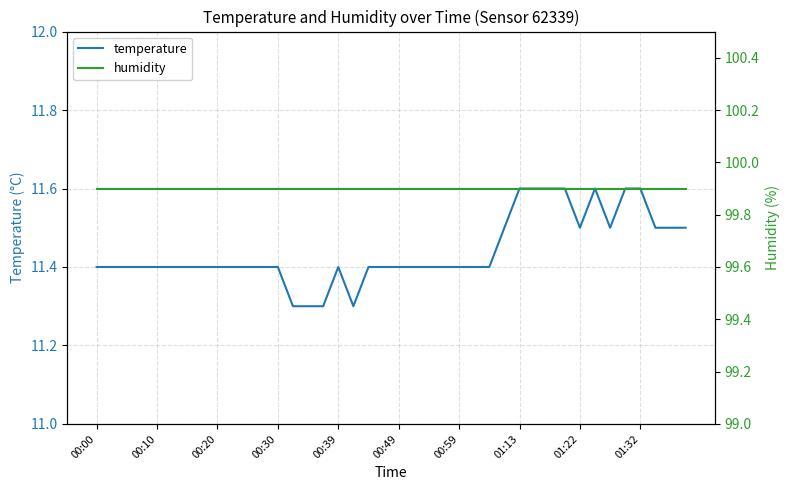

What is the highest value of the temperature series?

11.6